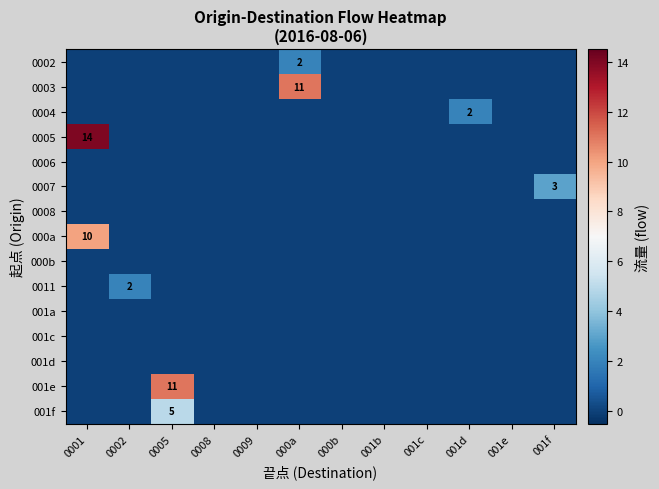

Which label corresponds to the largest value in the chart?

0001